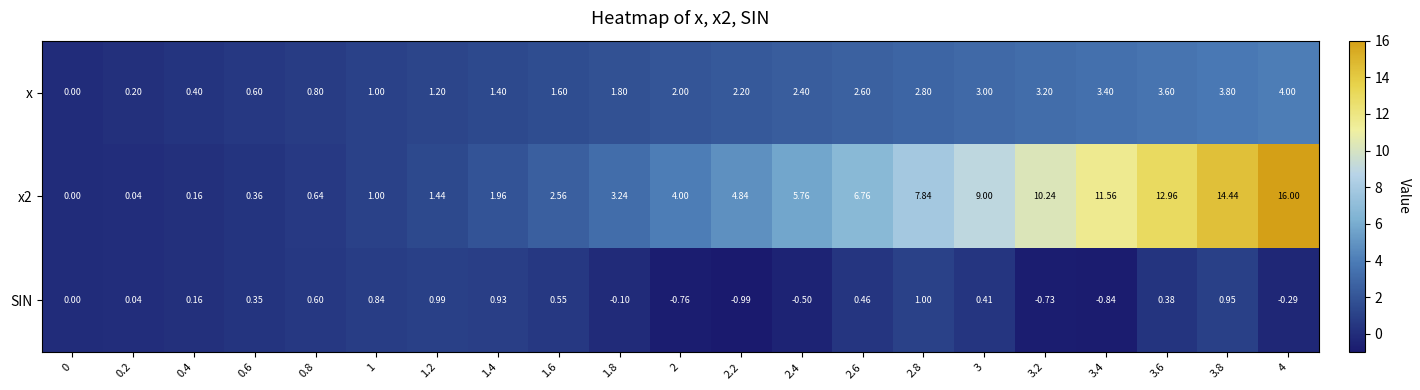

Rank the series at 3.4 from highest to lowest value.

x2, x, SIN